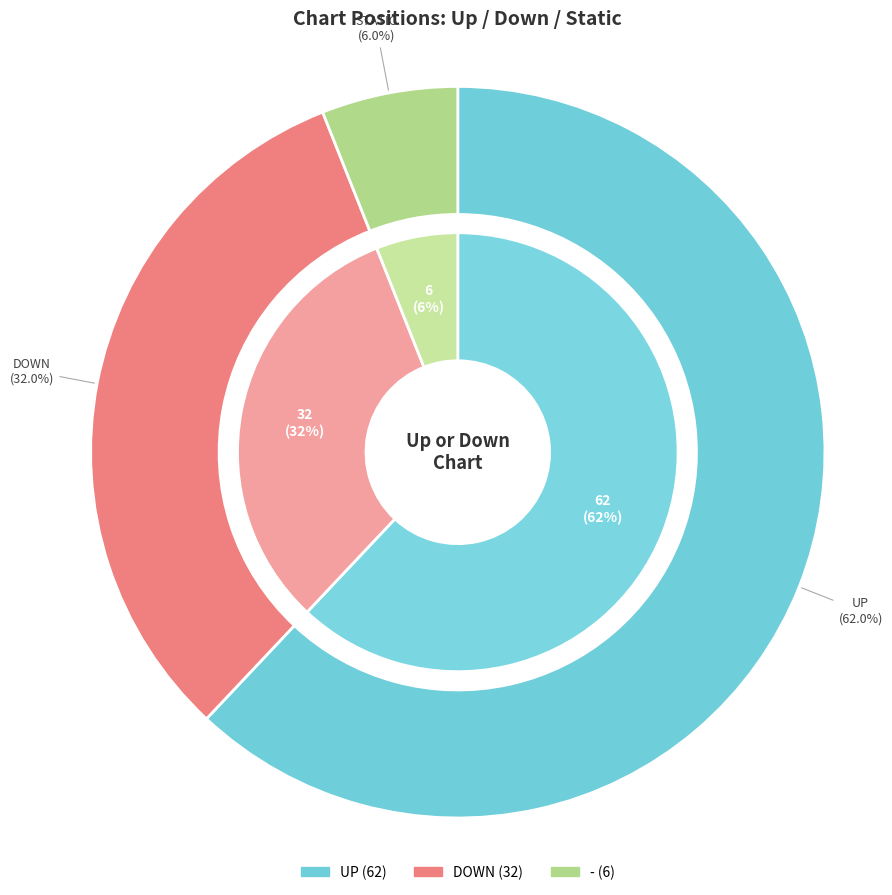

True or false: down accounts for 44% of the total.

False